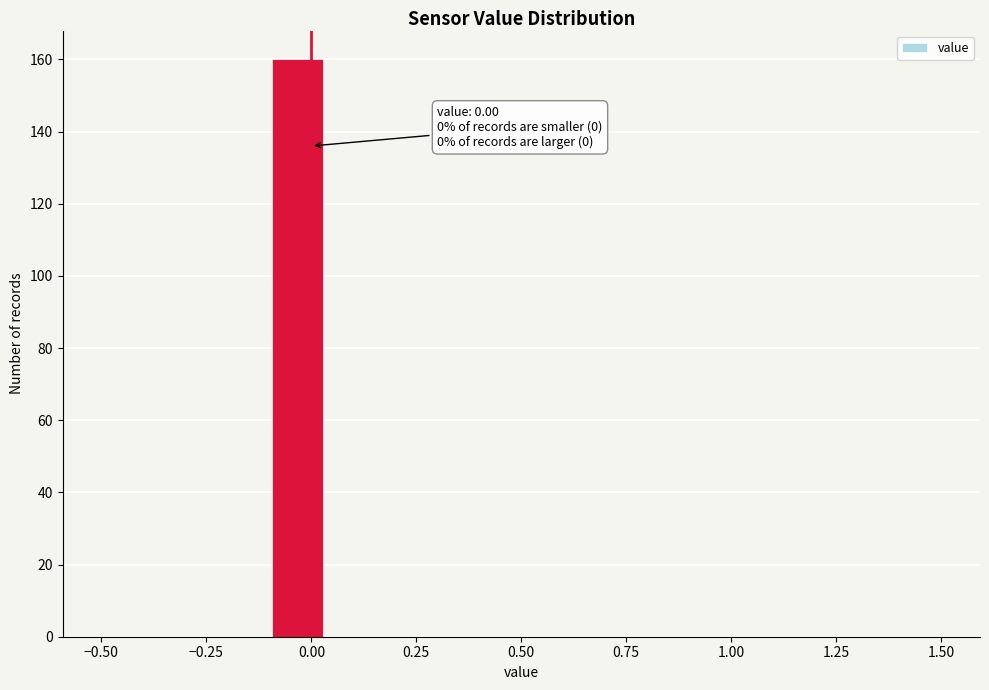

Read against the x-axis, roughly where is the centre of the tallest bar?

-0.05